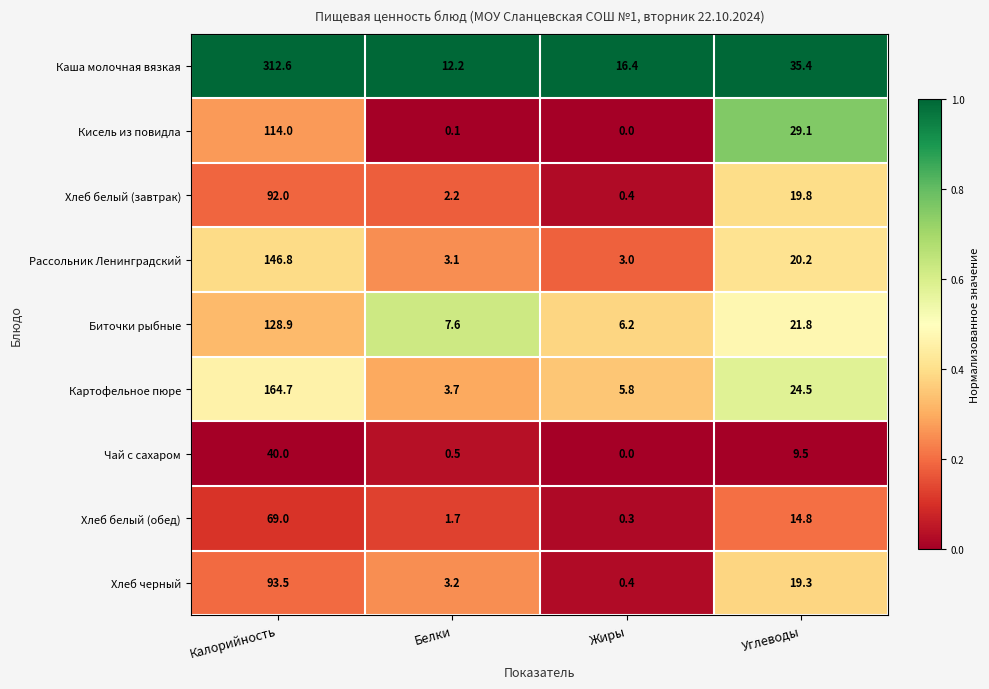

At which label is Биточки рыбные closest to 67?

Углеводы